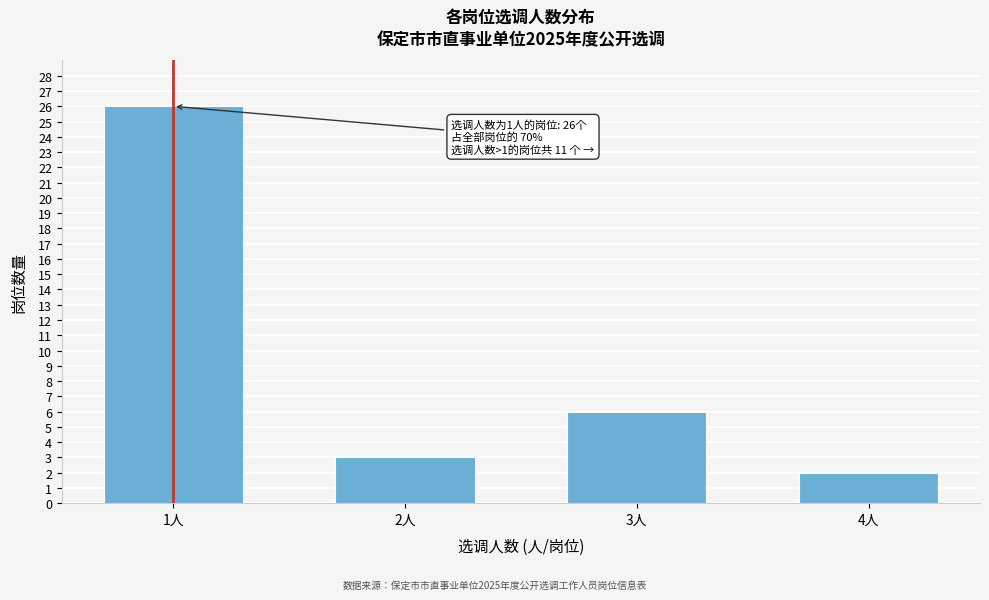

Reading left to right, extract all data points from this chart.

26	3	6	2